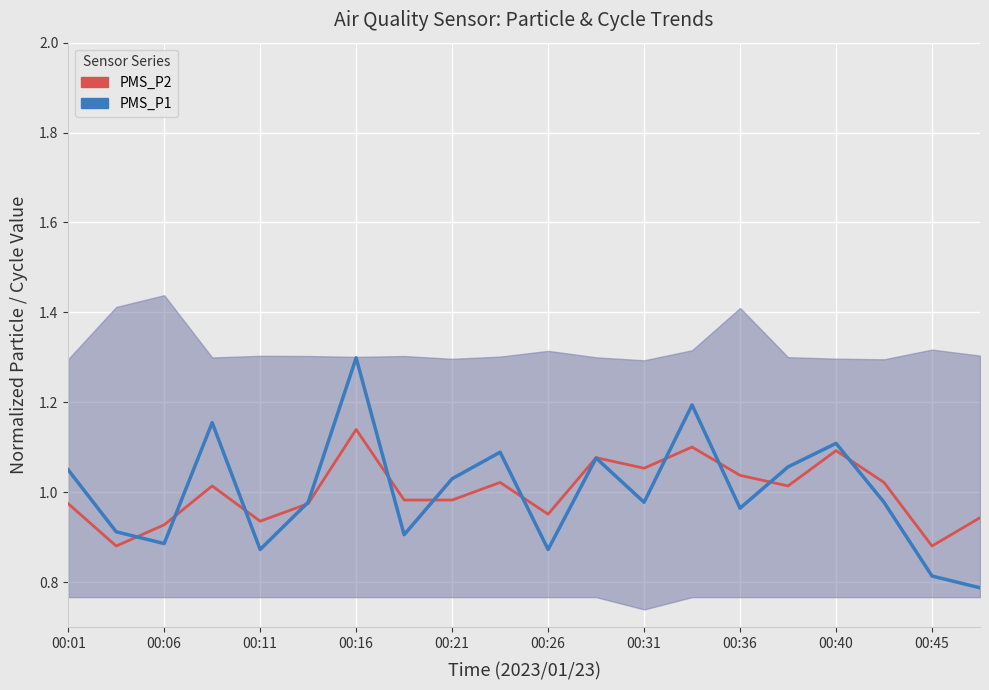

How many distinct data groups are displayed?

2